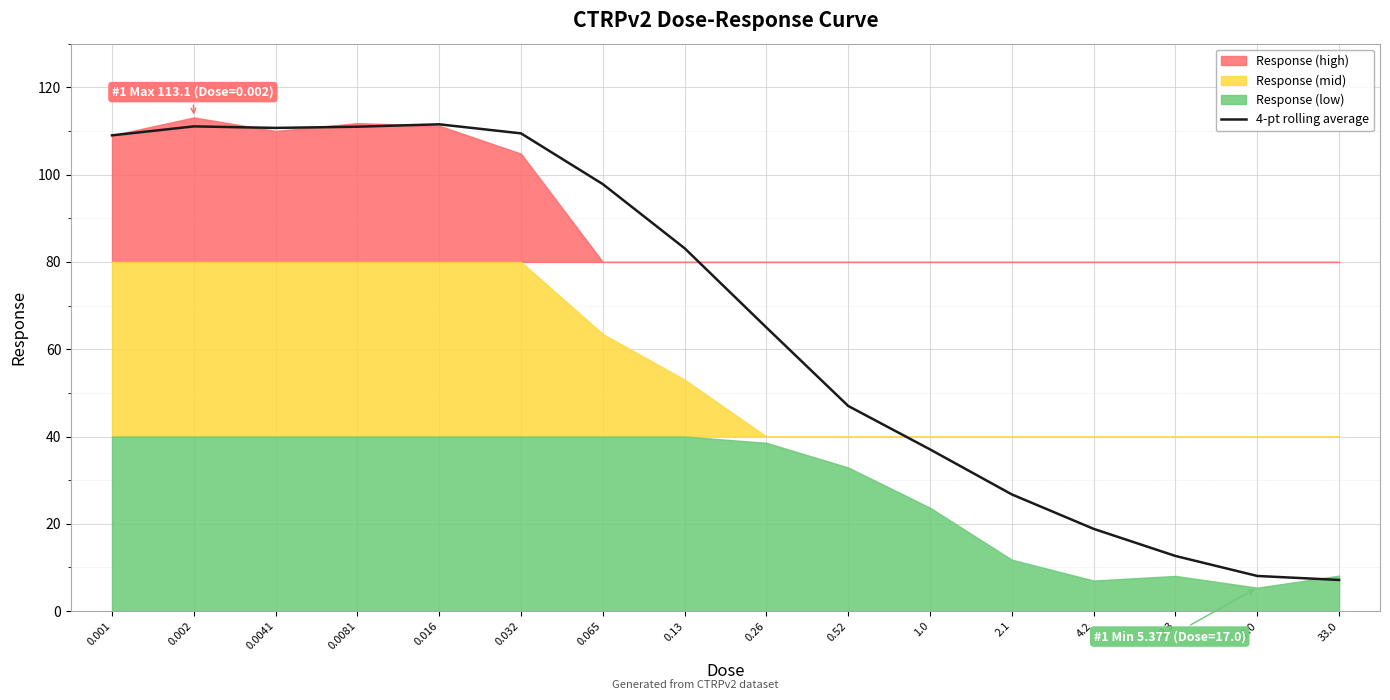

The value at 1.0 is 60.9. True or false?

False